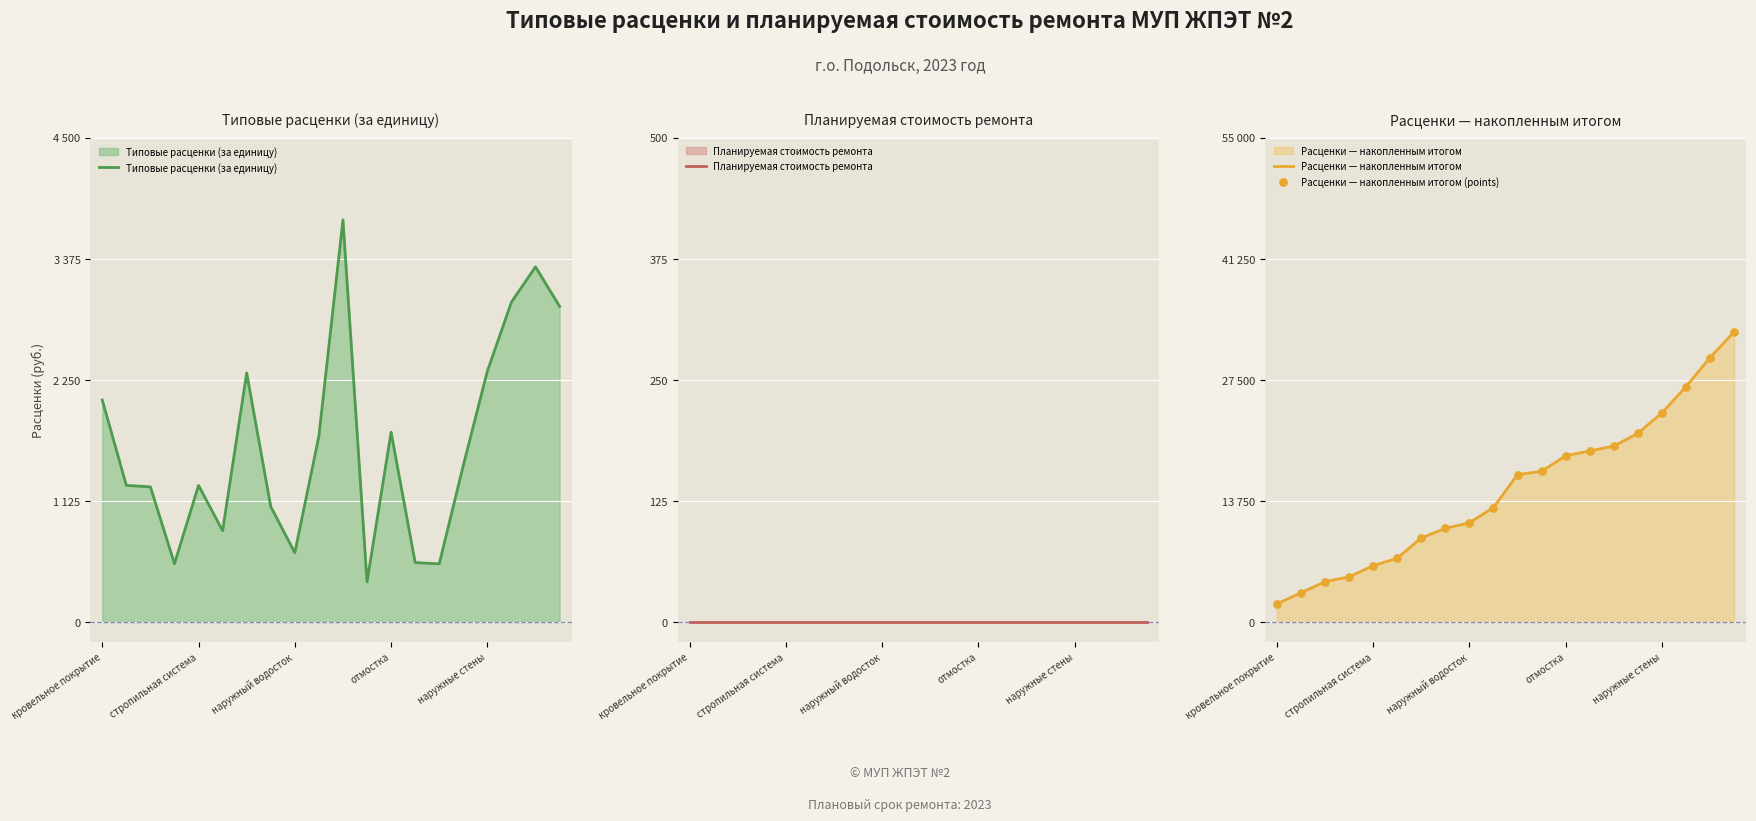

At how many categories does at least one series exceed 26100?

3